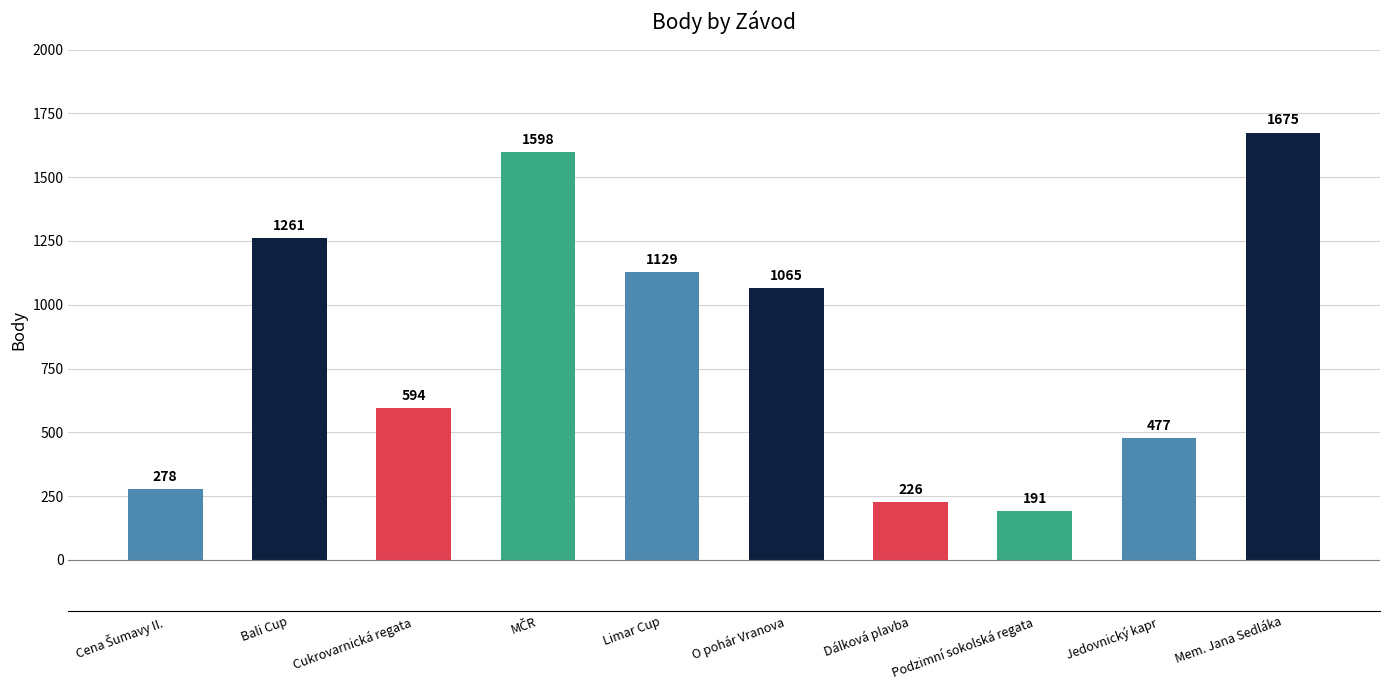

The value at Bali Cup is 1261. True or false?

True